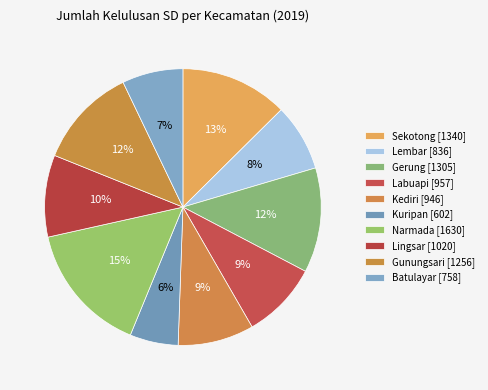

Which slice is the smallest?

Kuripan